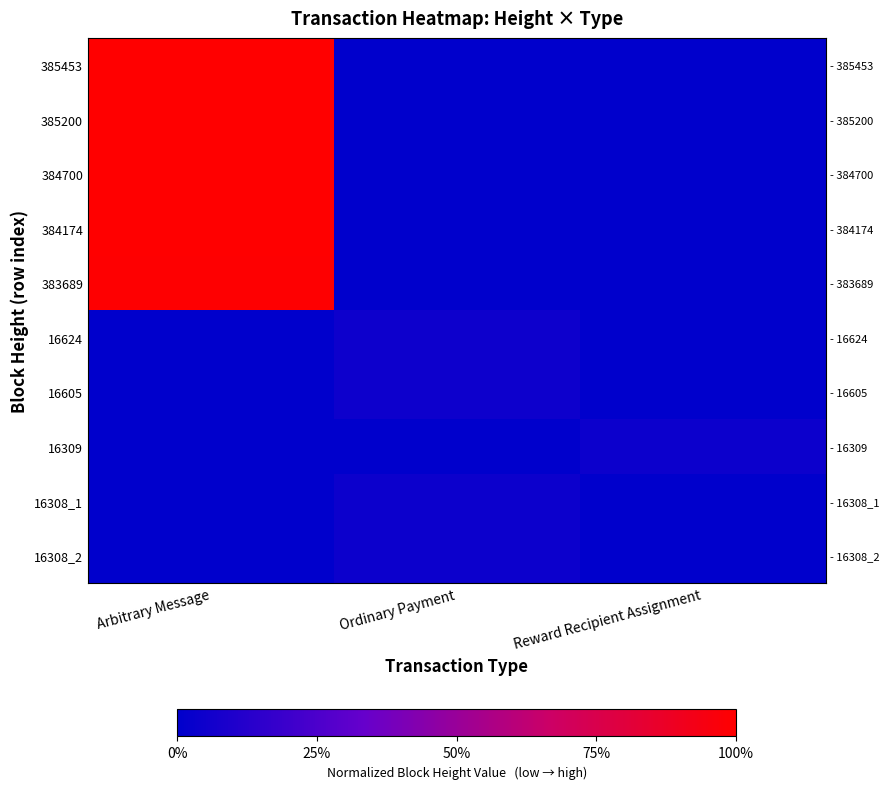

At which category is the sum across all series the highest?

Arbitrary Message